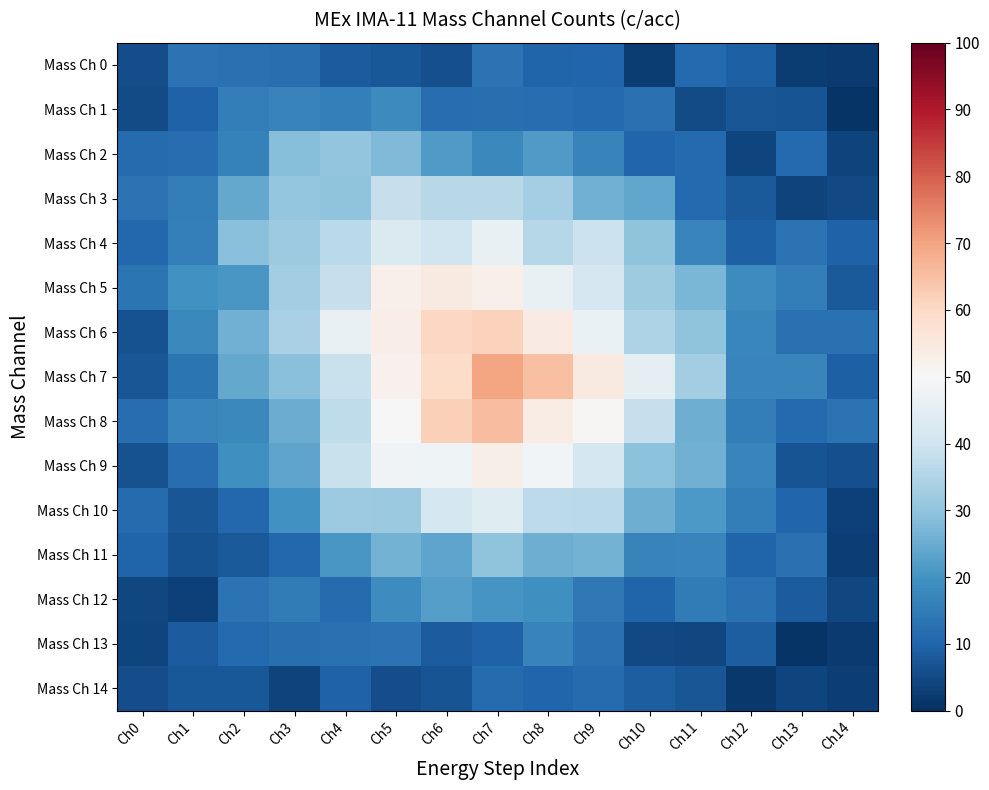

Count the number of data series in this chart.

15